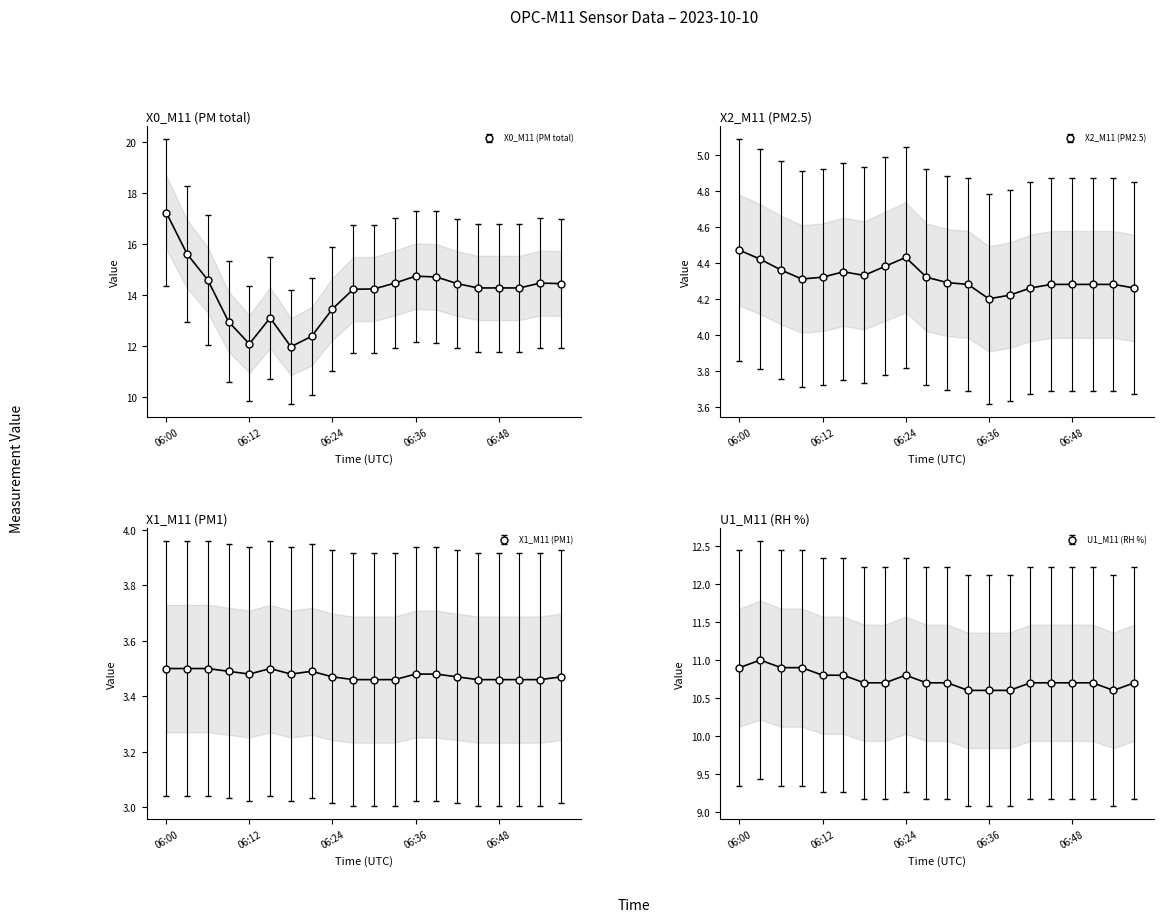

True or false: X2_M11 (PM2.5) and X1_M11 (PM1) cross at least once.

False